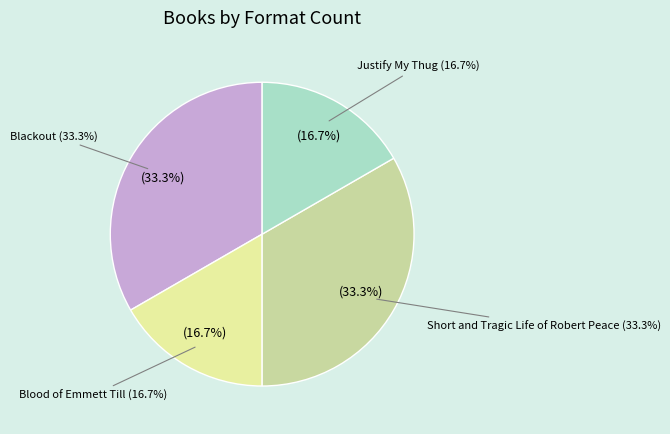

Which has a higher value, Blackout or Blood of Emmett Till?

Blackout